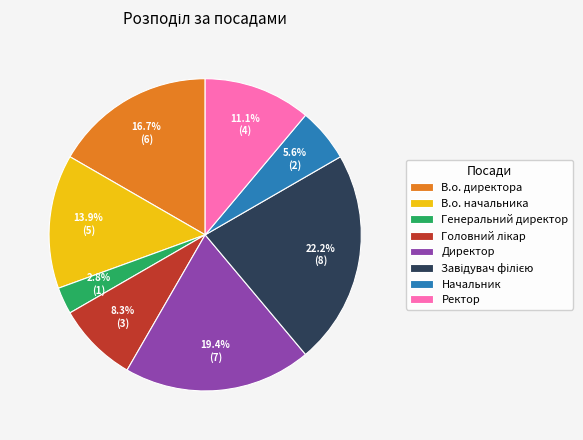

Does any single category account for the majority?

No